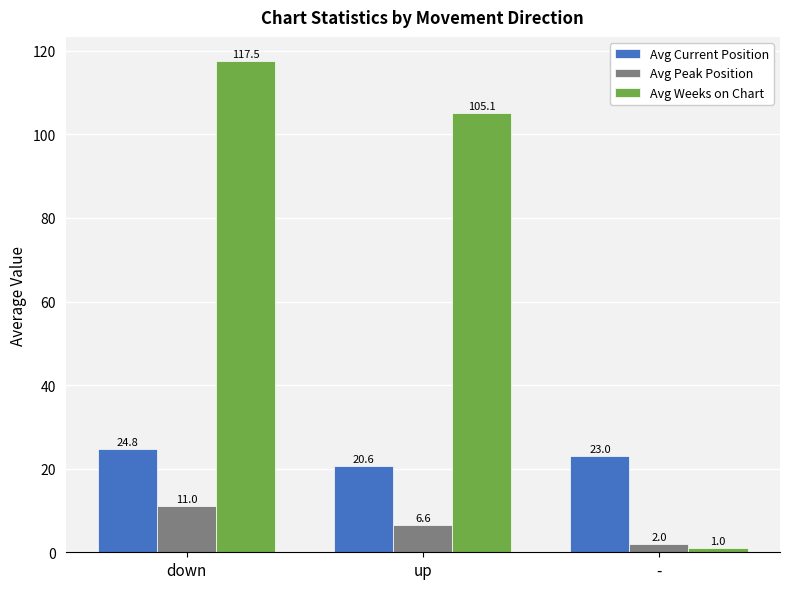

Reading left to right, extract all data points from this chart.

Avg Current Position: down=24.8	up=20.6	-=23.0
Avg Peak Position: down=11.0	up=6.6	-=2.0
Avg Weeks on Chart: down=117.5	up=105.1	-=1.0